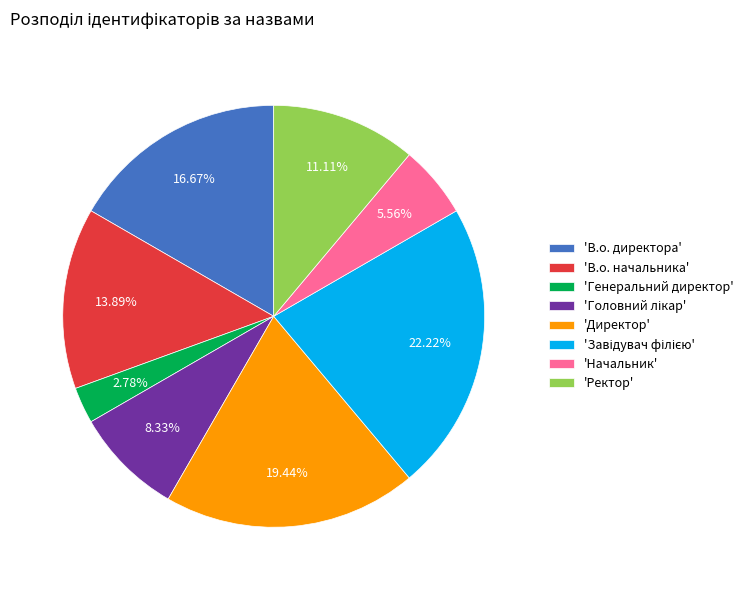

Which category has the smallest portion of the pie?

'Генеральний директор'